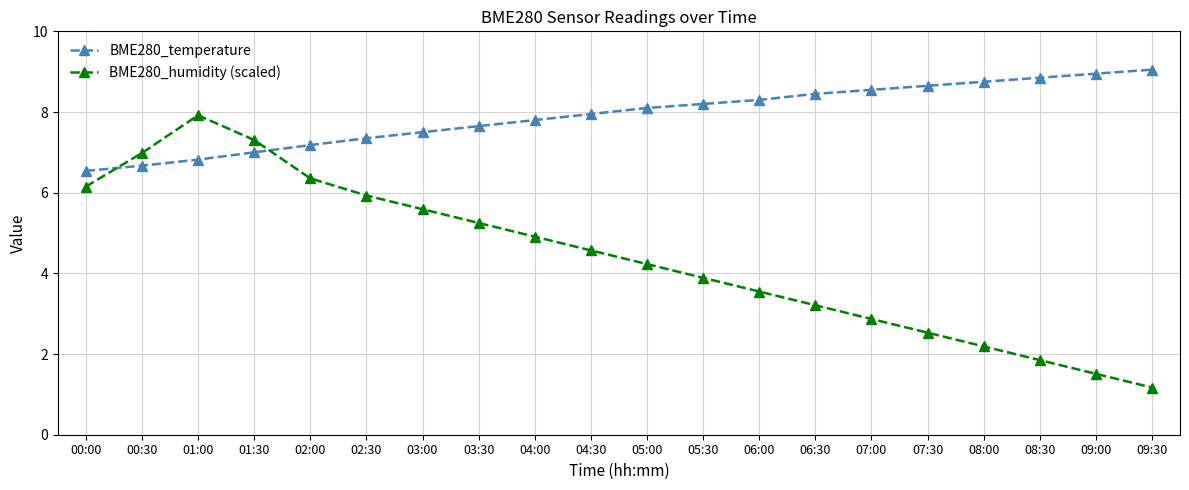

Is it true that BME280_humidity (scaled) equals 5.9 at 02:30?

True